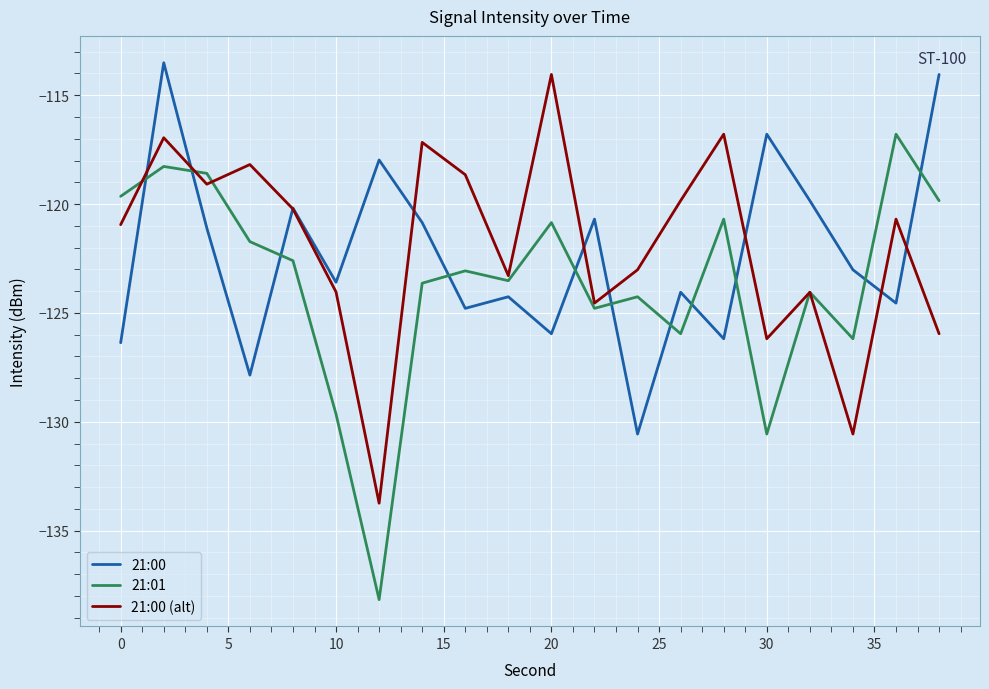

Rank the series by their maximum value, from highest to lowest.

21:00, 21:00 (alt), 21:01